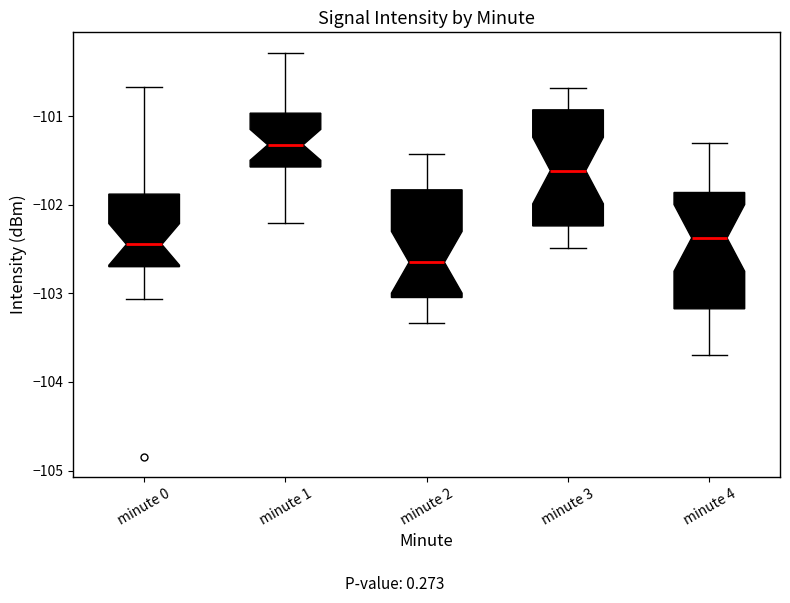

Which box has the highest median line?

minute 1